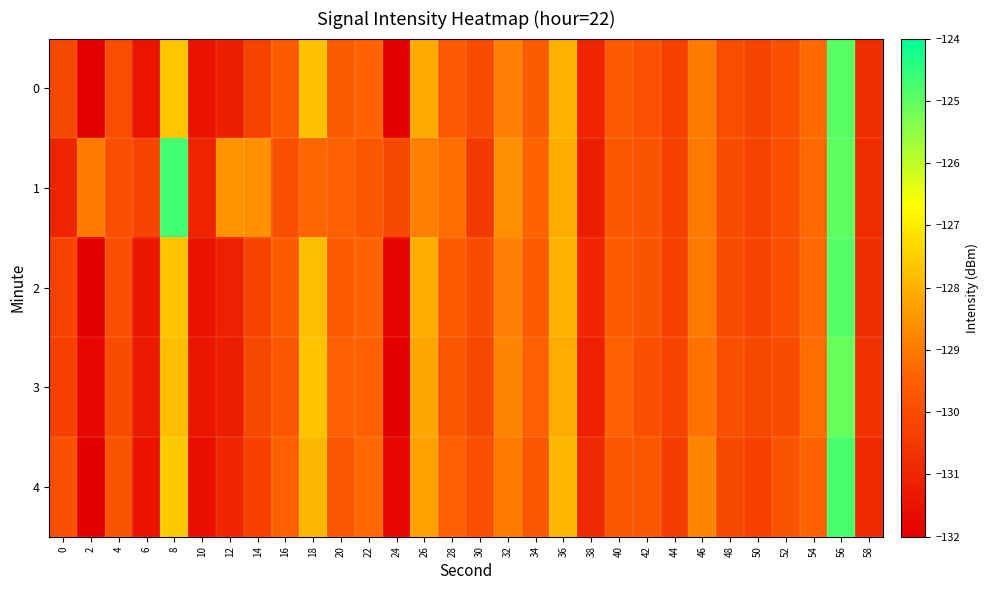

Rank the series at 16 from highest to lowest value.

4, 2, 0, 3, 1